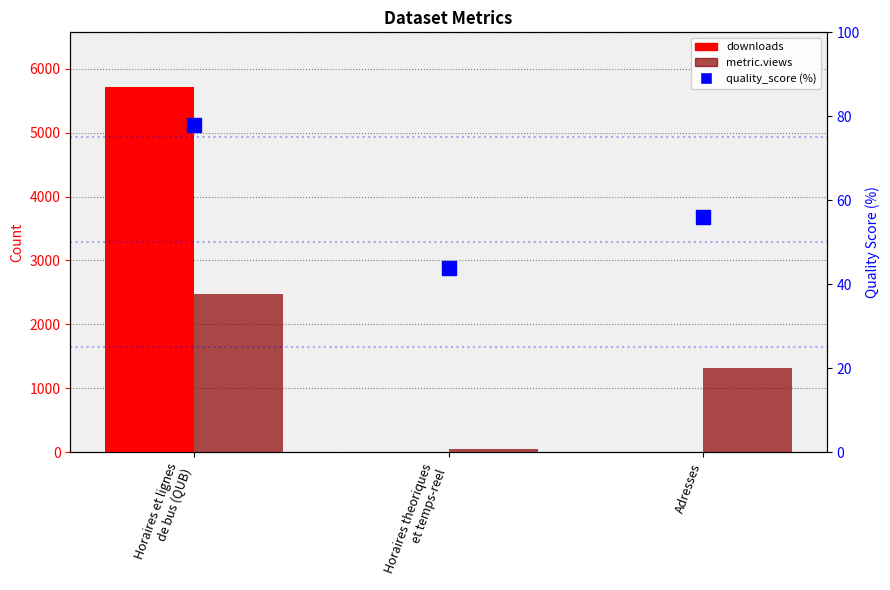

Which label corresponds to the smallest value in the chart?

Horaires theoriques
et temps-reel